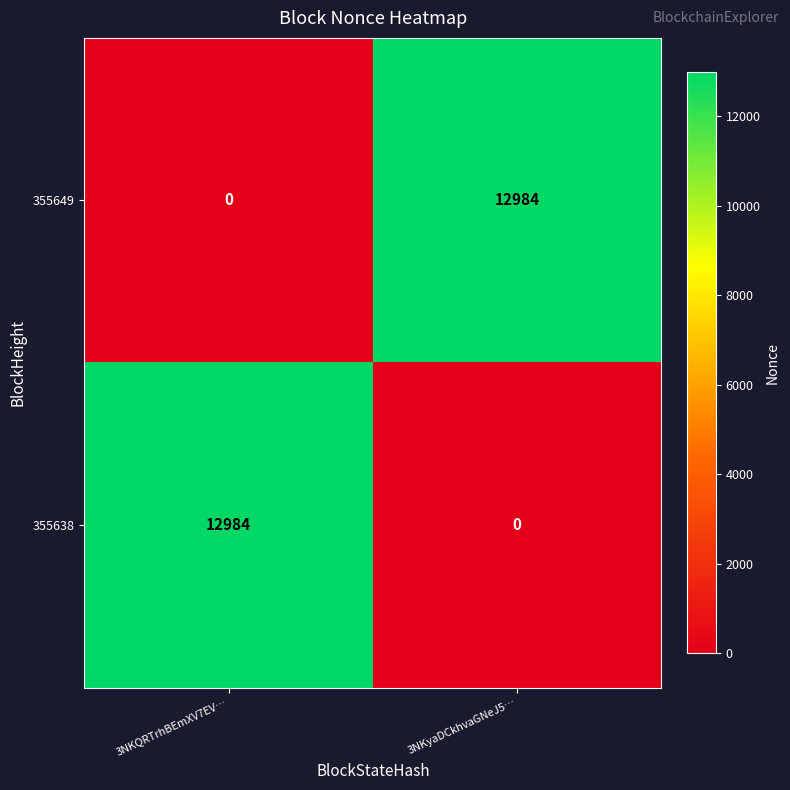

Reading left to right, list all the values displayed in this chart.

355649: 0	12984
355638: 12984	0